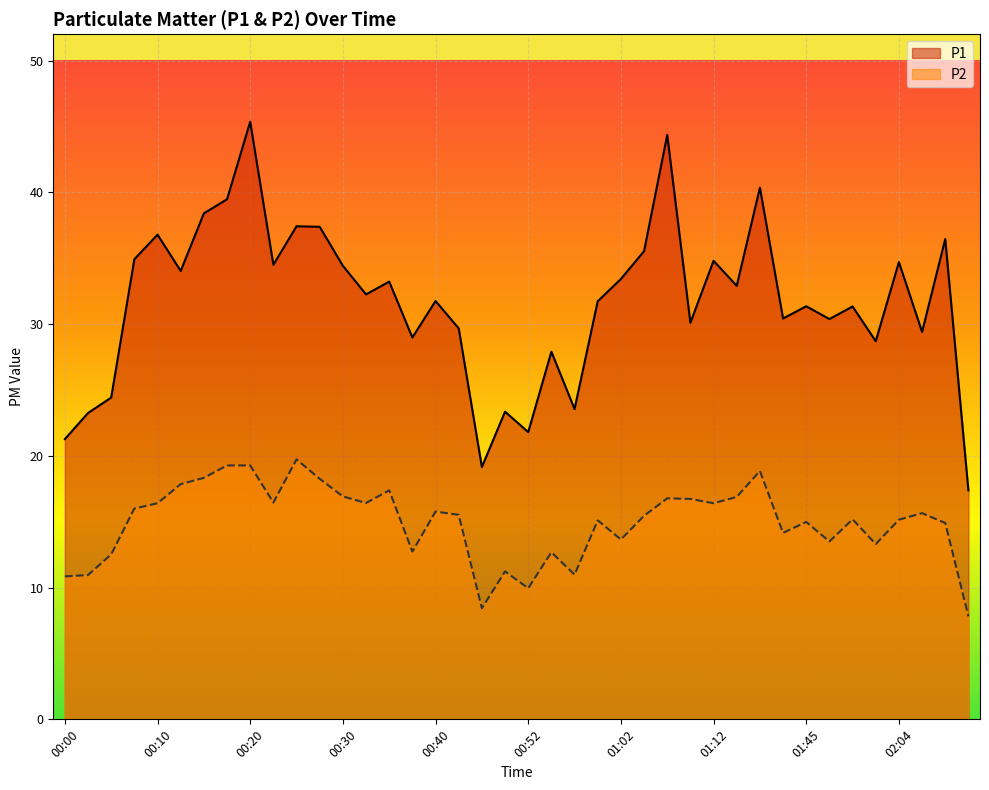

Read the P2 value at 00:35.

17.4